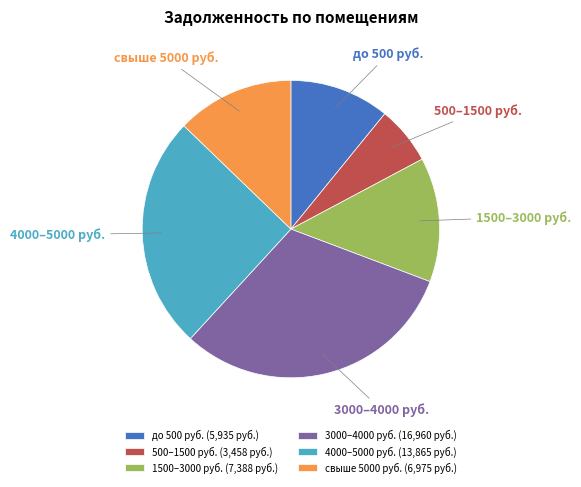

Do 3000–4000 руб. and свыше 5000 руб. together represent more than half of the pie?

No